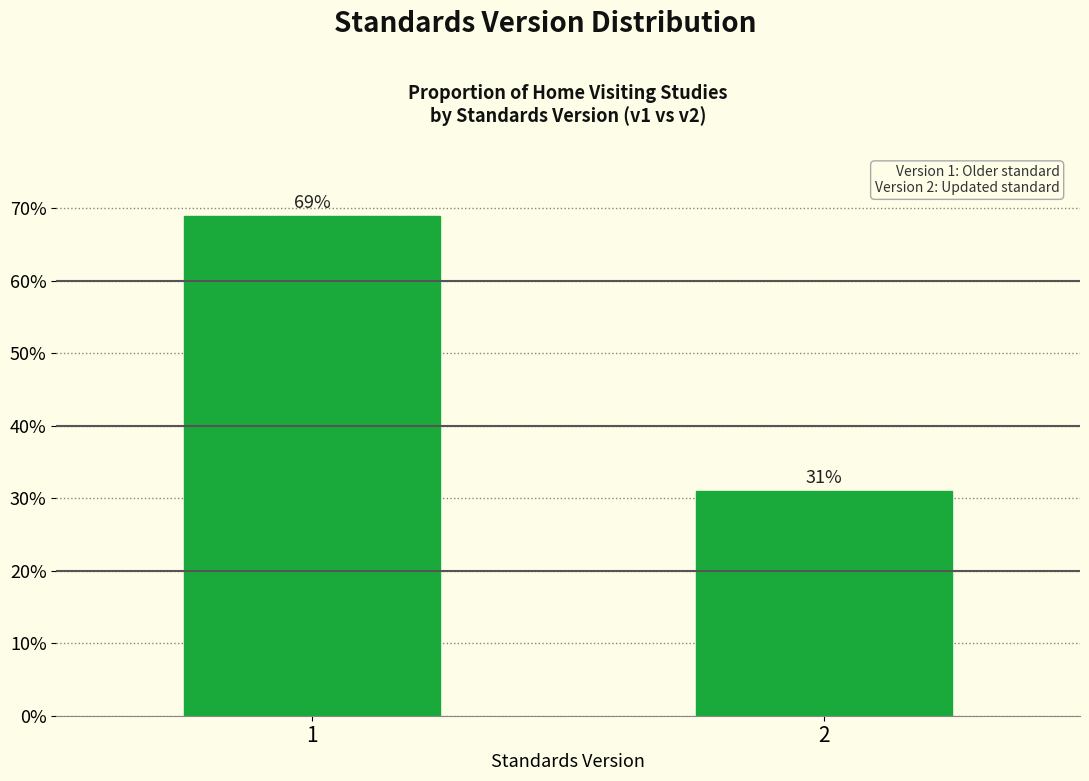

Reading left to right, what are all the values shown in this chart?

1=69.0	2=31.0